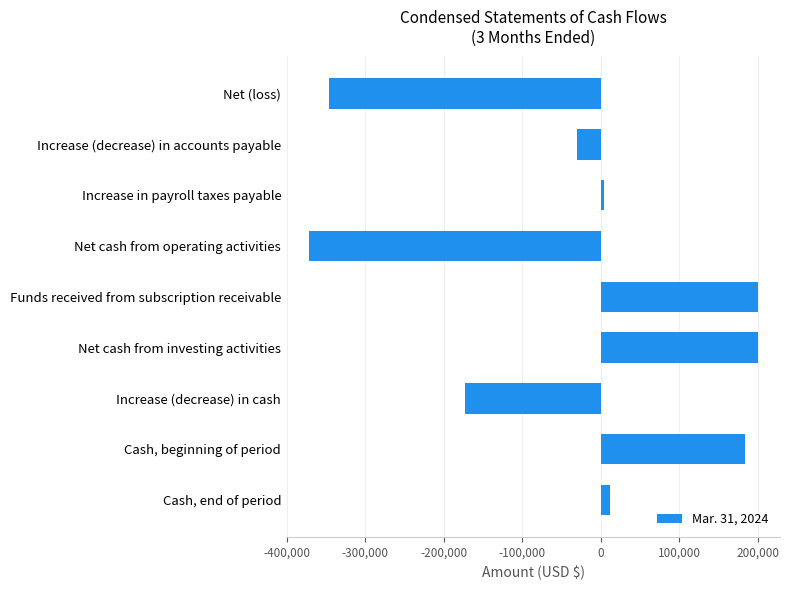

Are the bars grouped side by side (vs. stacked)?

No